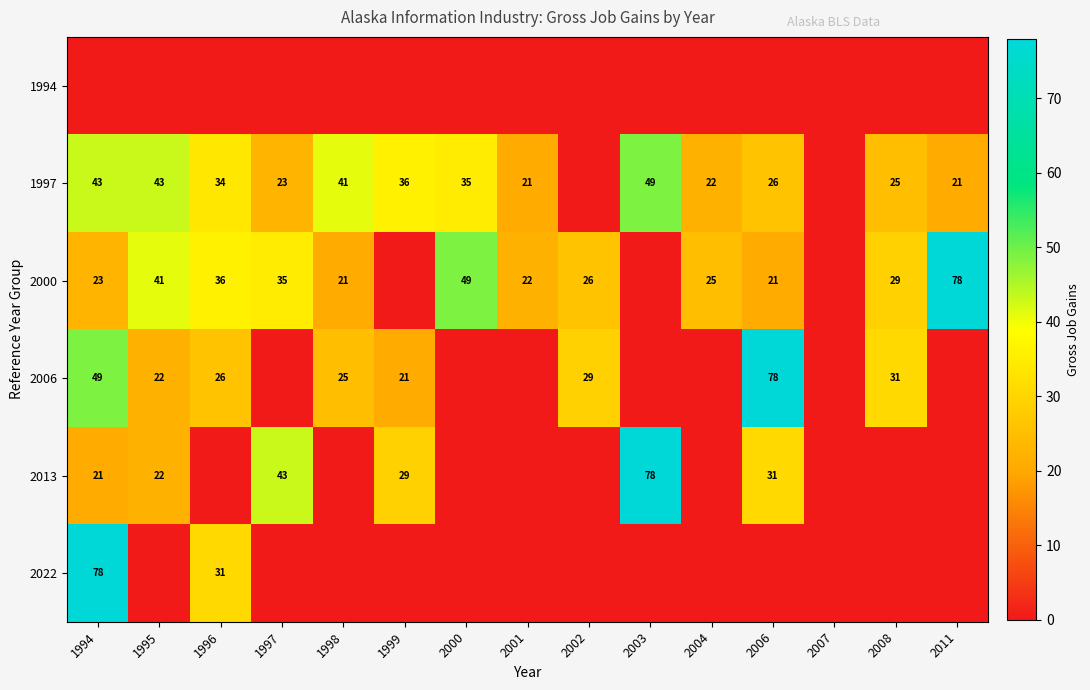

Is it true that 2000 equals 16 at 2000?

False